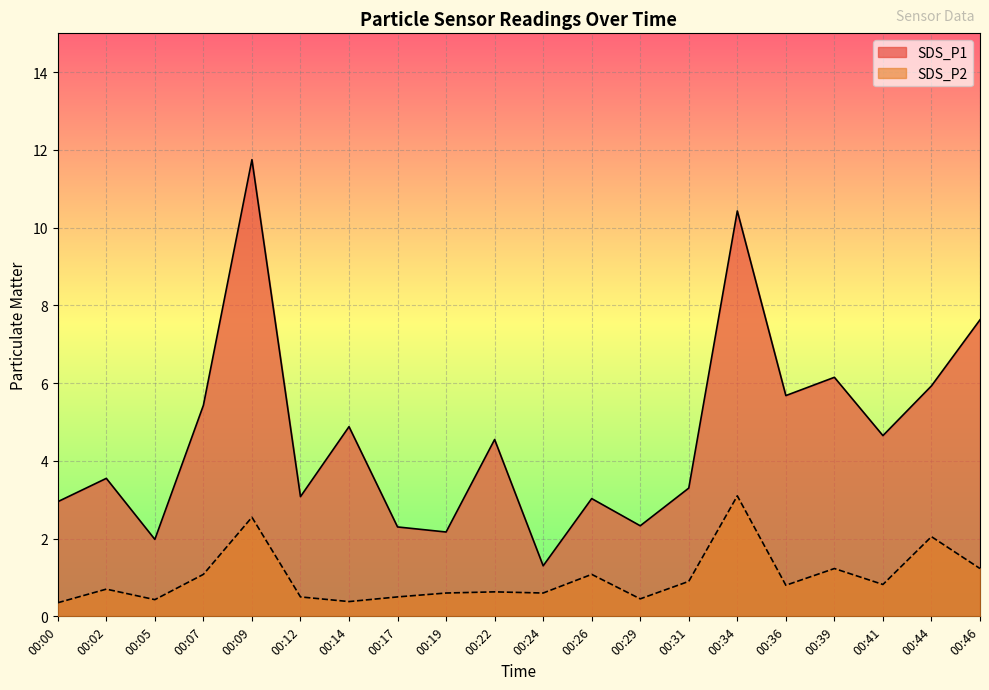

True or false: SDS_P2 has more than 1 points higher than both neighbors.

True